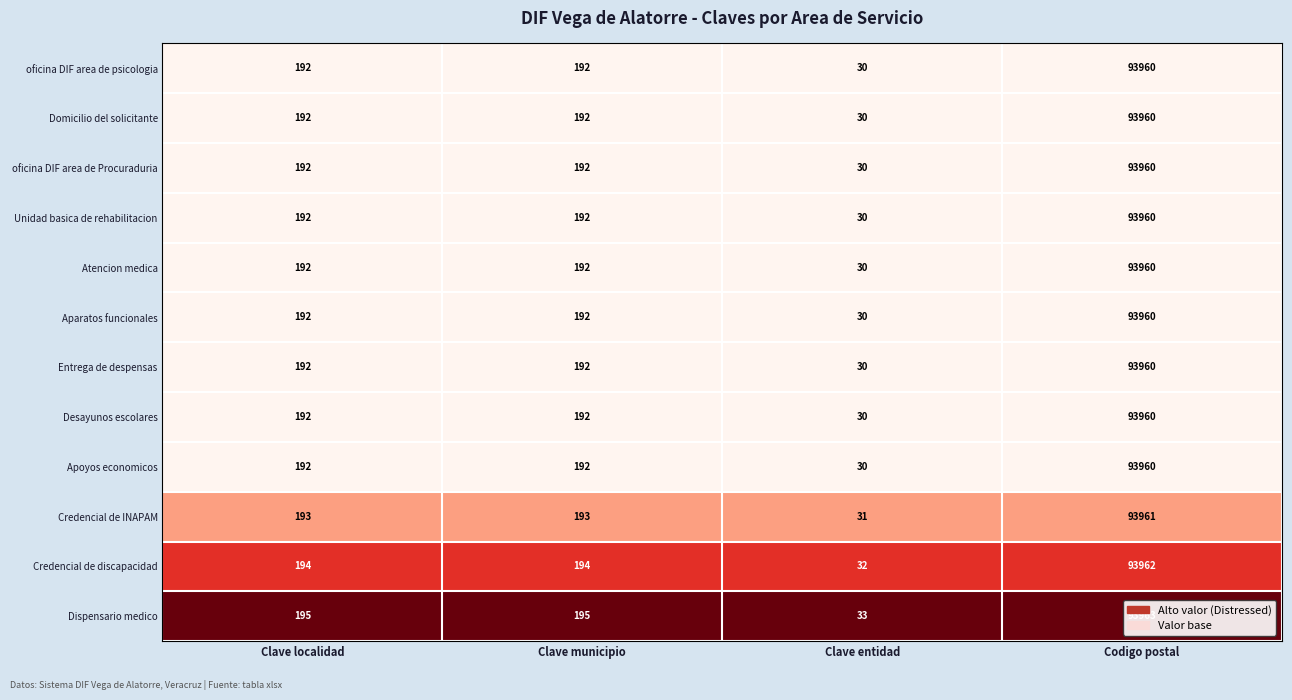

Which series has the largest total across all categories?

Dispensario medico